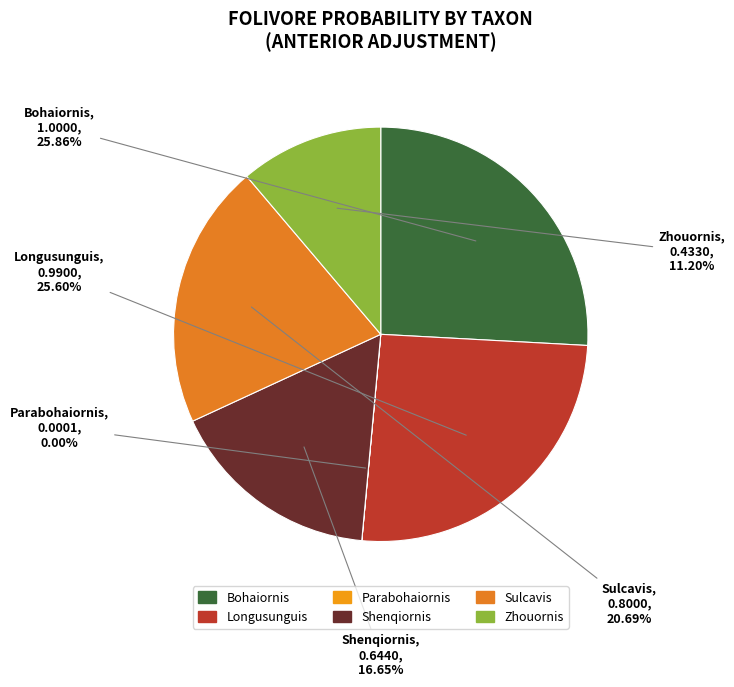

Which has a higher value, Sulcavis or Longusunguis?

Longusunguis